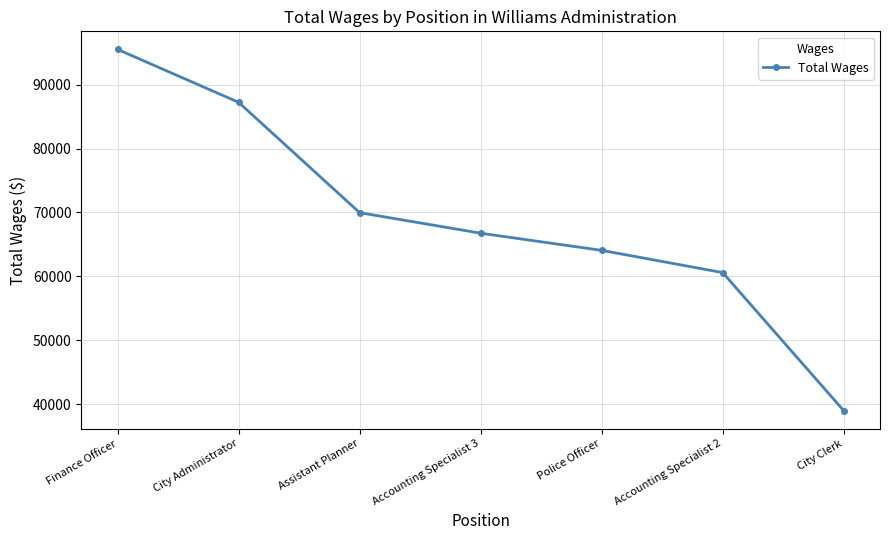

Which category has the highest value across all series?

Finance Officer